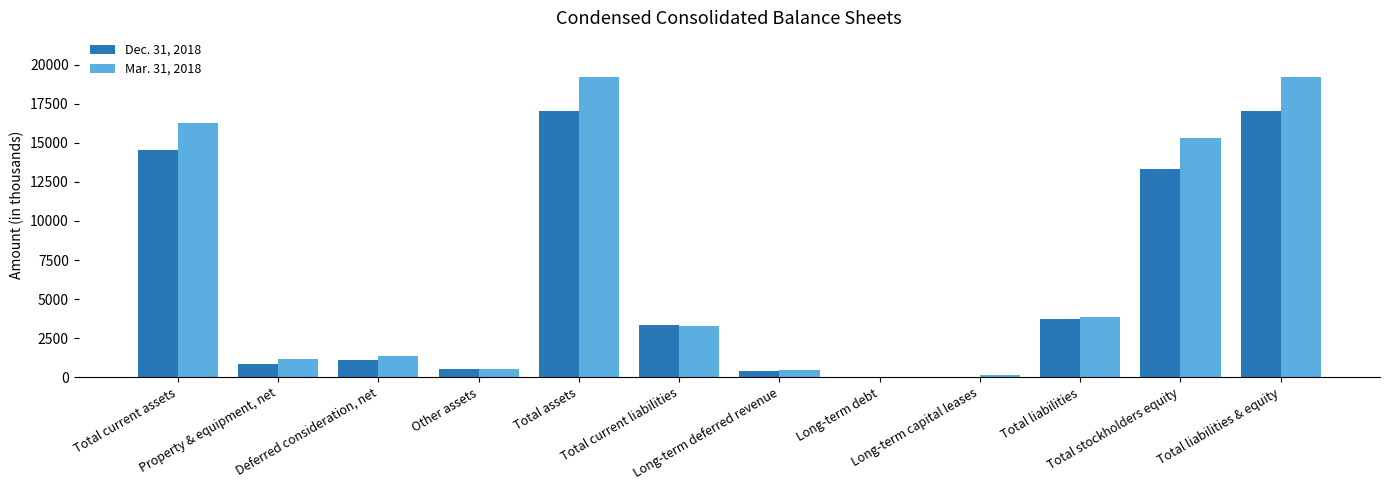

Where is Dec. 31, 2018 nearest to the value 8522?

Total liabilities